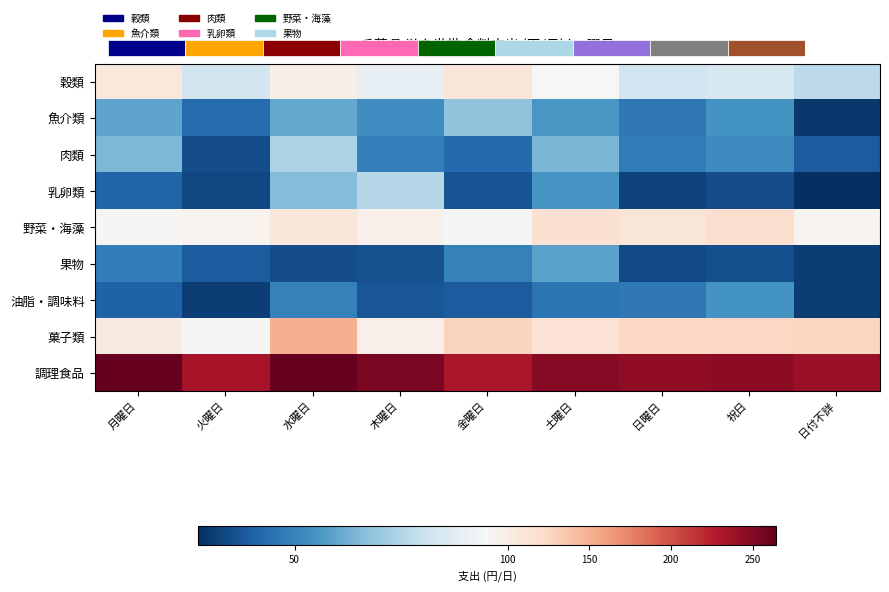

Read the 穀類 value at 木曜日.

83.1